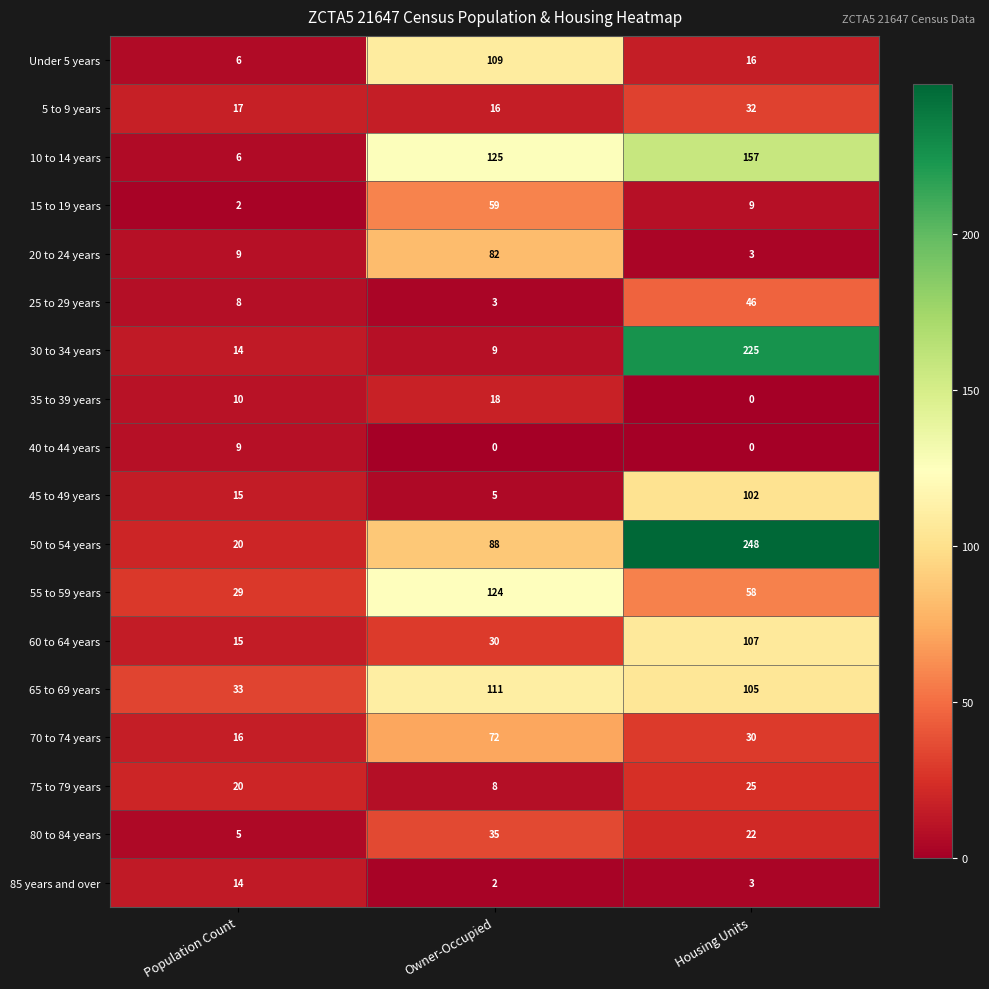

The 65 to 69 years series shows 105 at Housing Units. True or false?

True